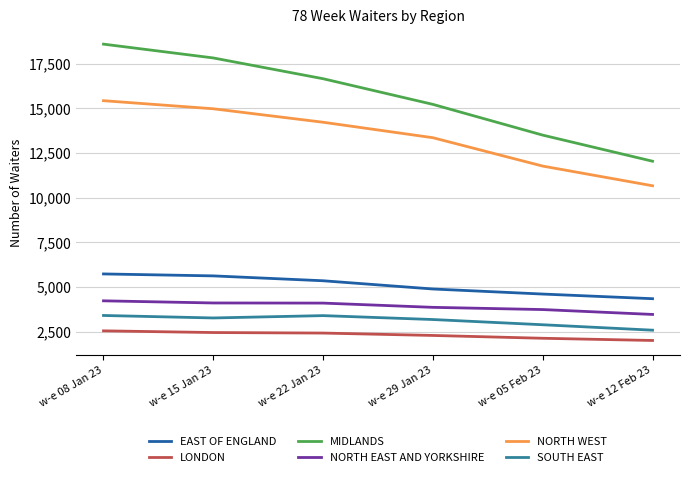

Which category has the lowest value in the MIDLANDS series?

w-e 12 Feb 23